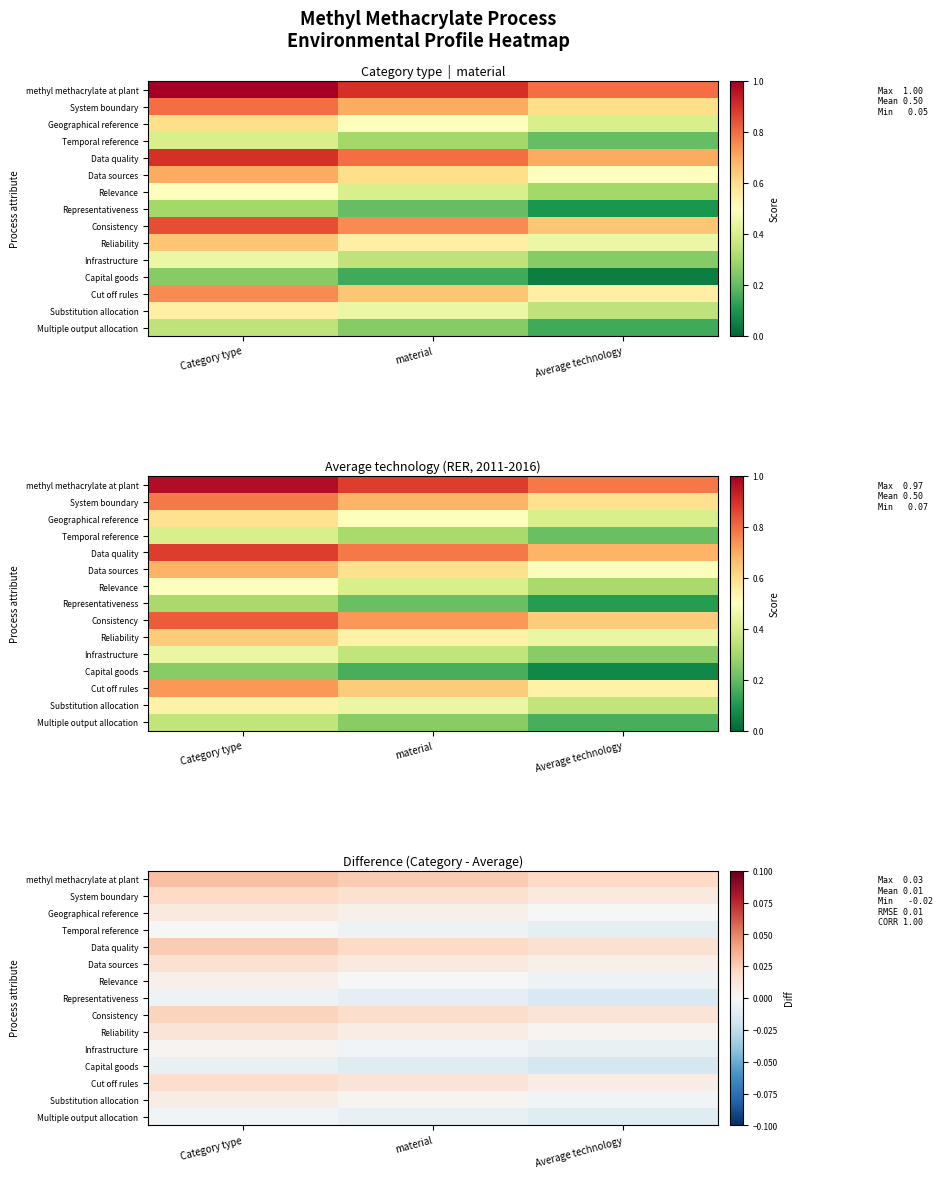

Where is Relevance nearest to the value 0?

material